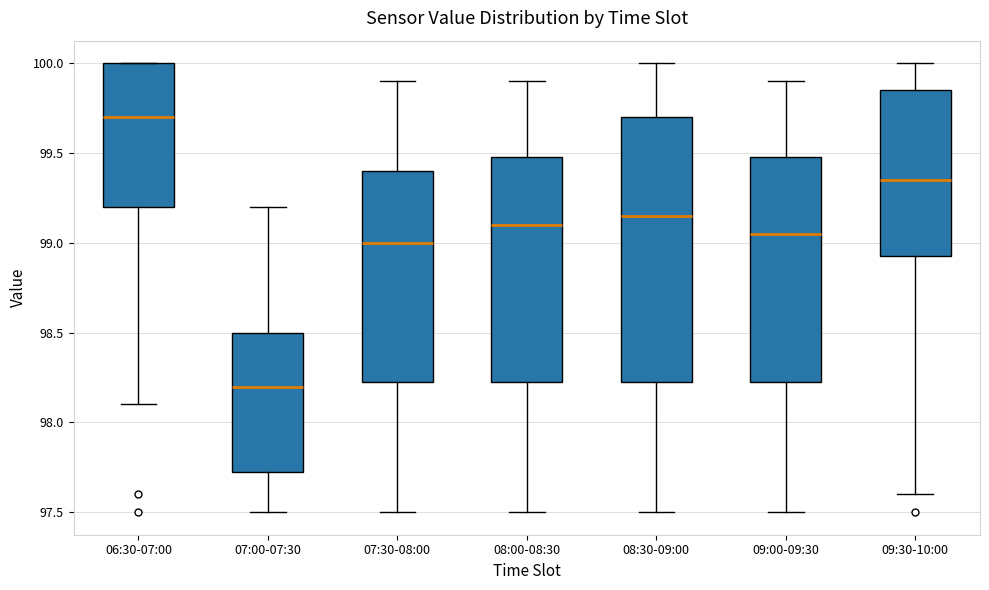

Where does the lower whisker of the box for 06:30-07:00 end on the y-axis? The values are not printed on the chart, so give them approximately, as read against the axis.

98.10